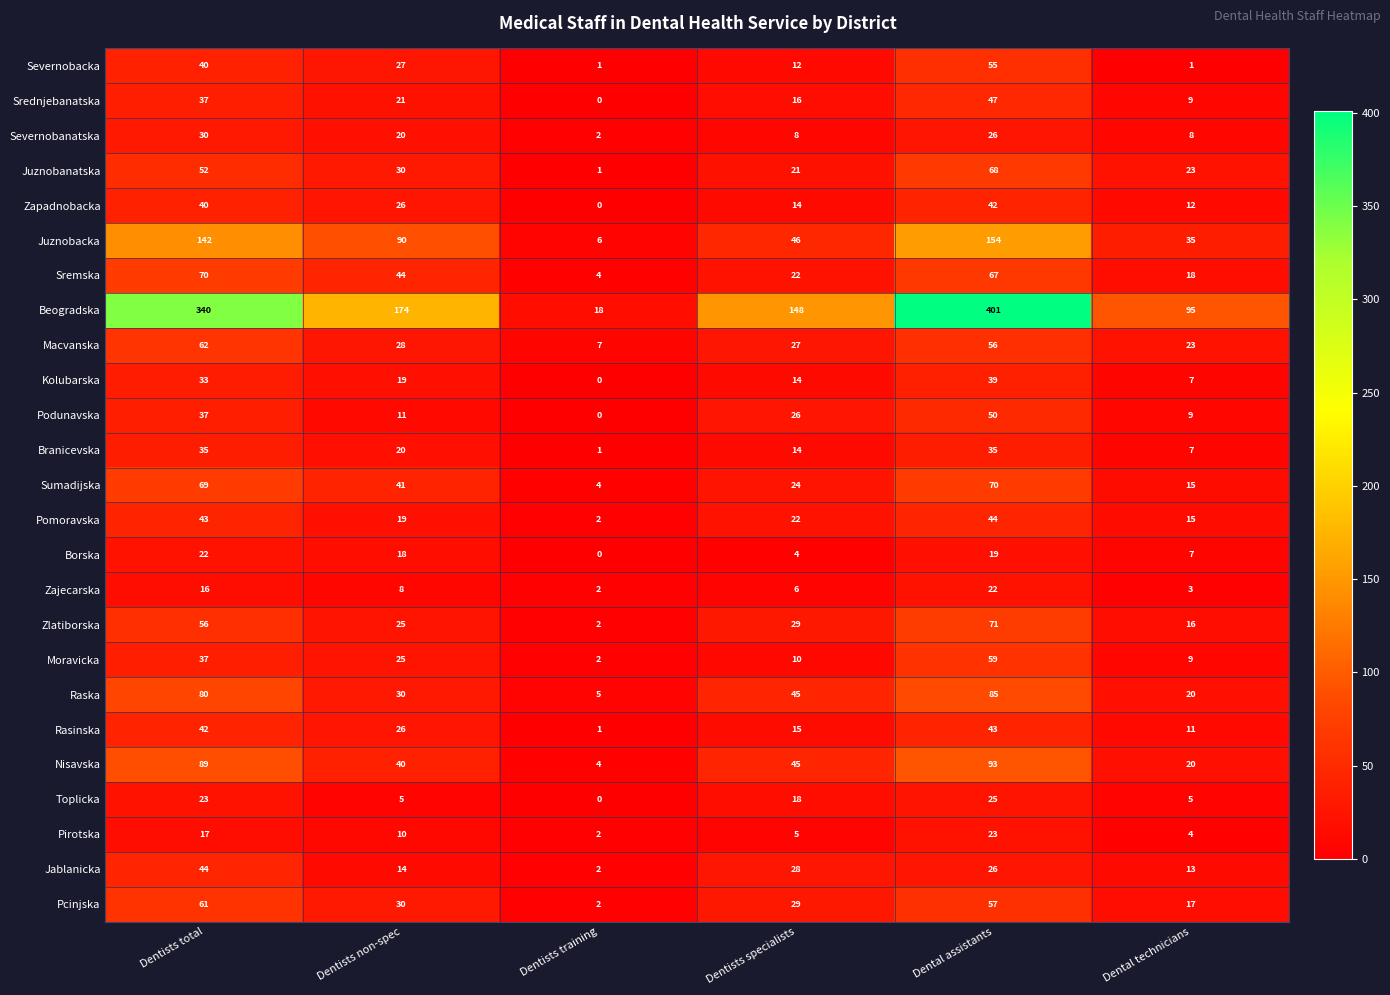

What is the total value across all series at Dental assistants?

1677